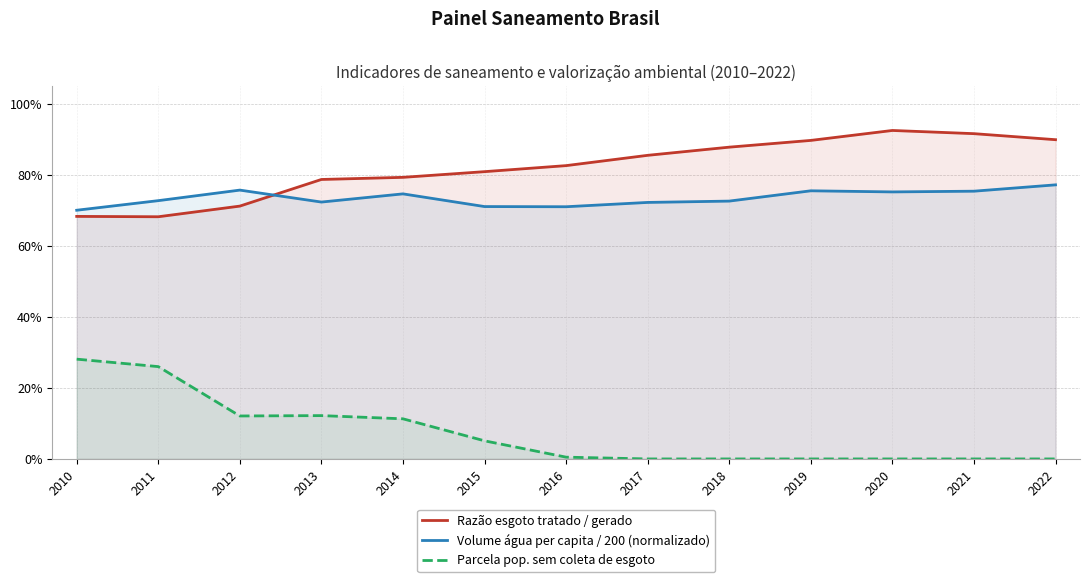

In Volume água per capita / 200 (normalizado), how many points are lower than both neighbors (excluding endpoints)?

3